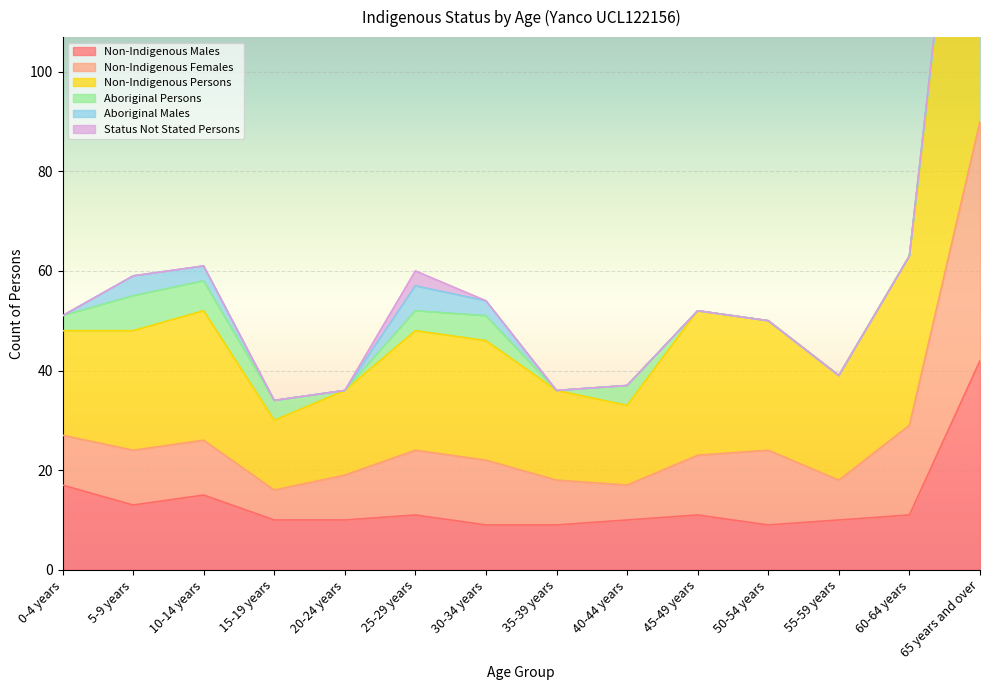

How many interior local peaks does the Non-Indigenous Females series have?

3